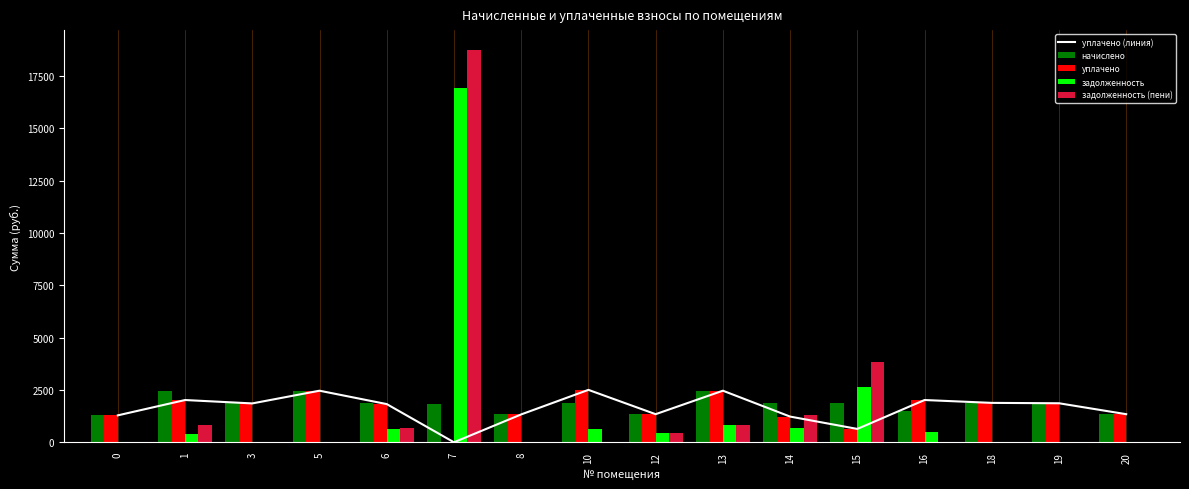

What is the total value across all series at 19?

5589.0